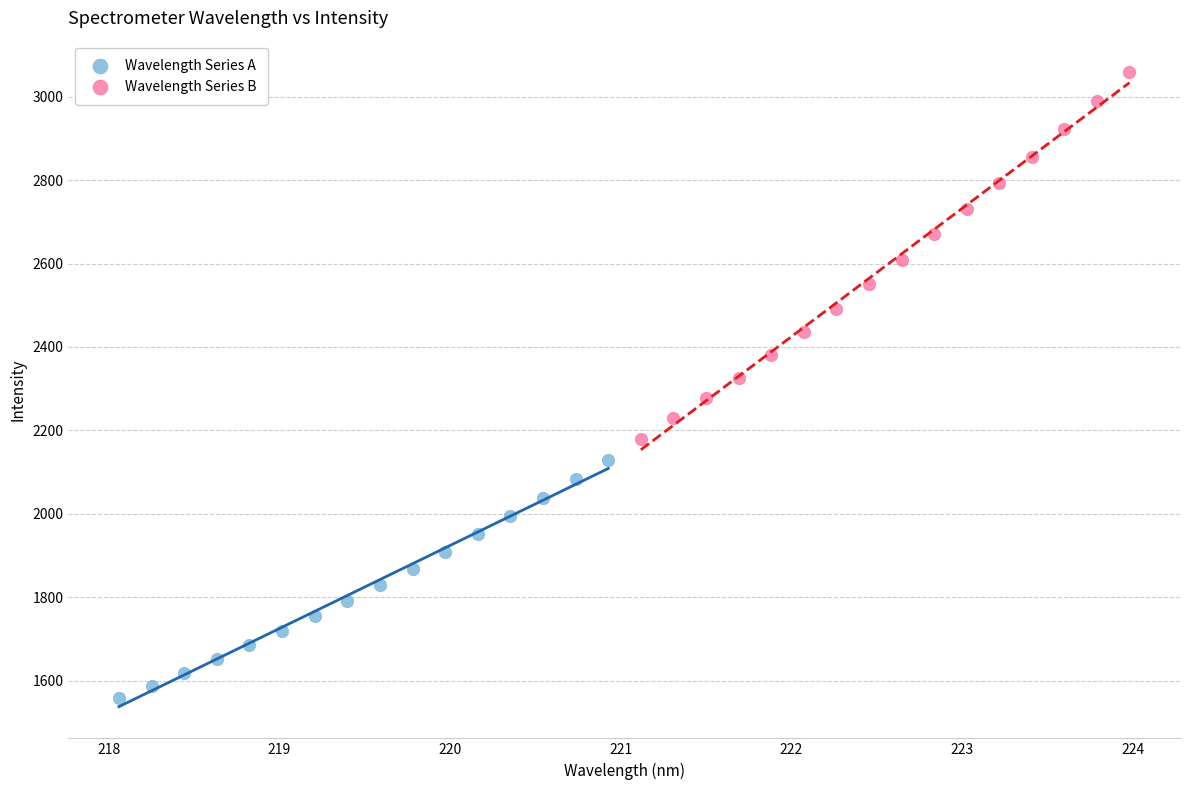

Which series reaches the maximum Y coordinate?

Wavelength Series B